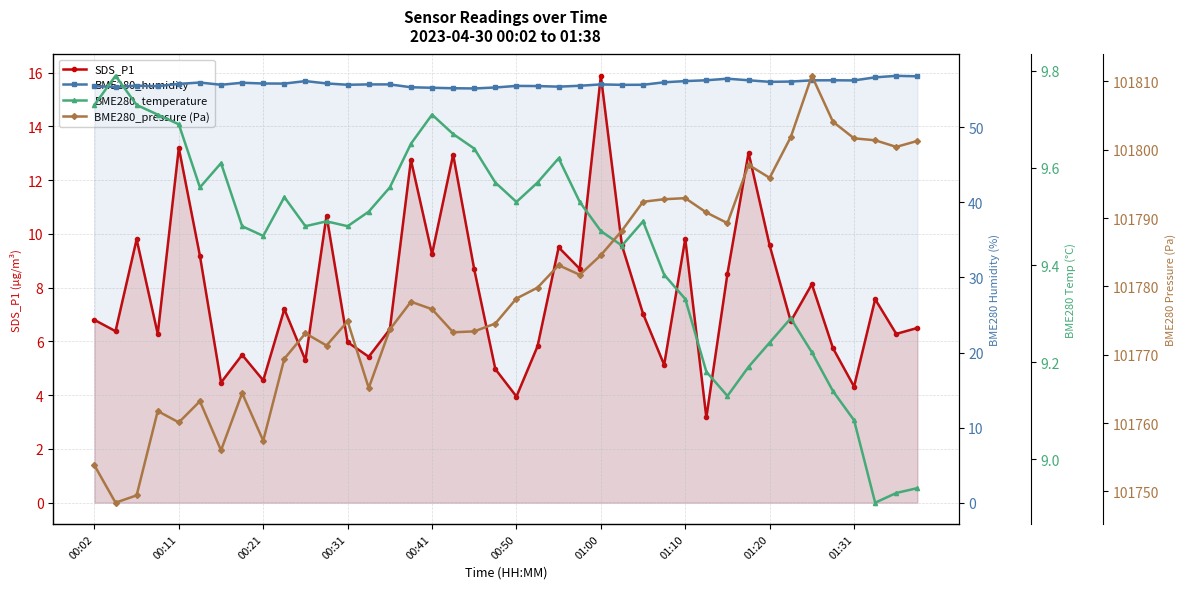

What is the difference between the highest and lowest values at 29?

101787.6